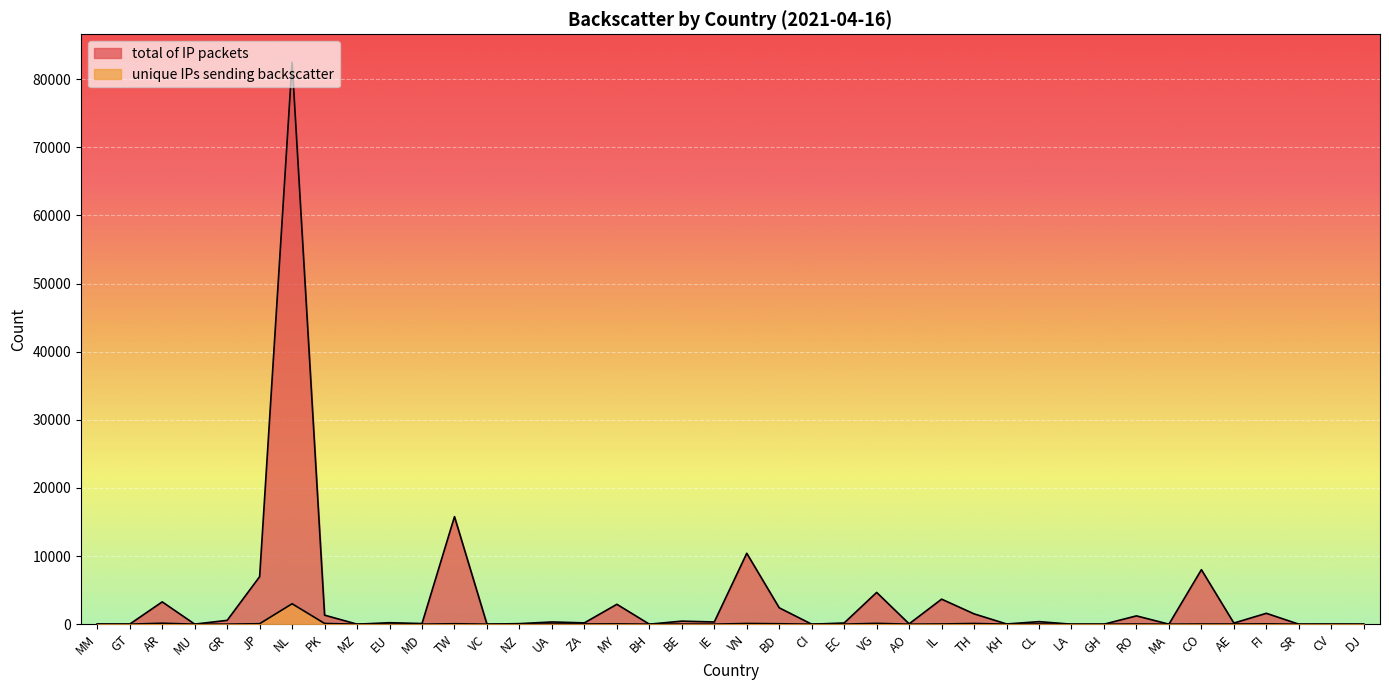

In unique IPs sending backscatter, how many points are higher than both neighbors (excluding endpoints)?

13